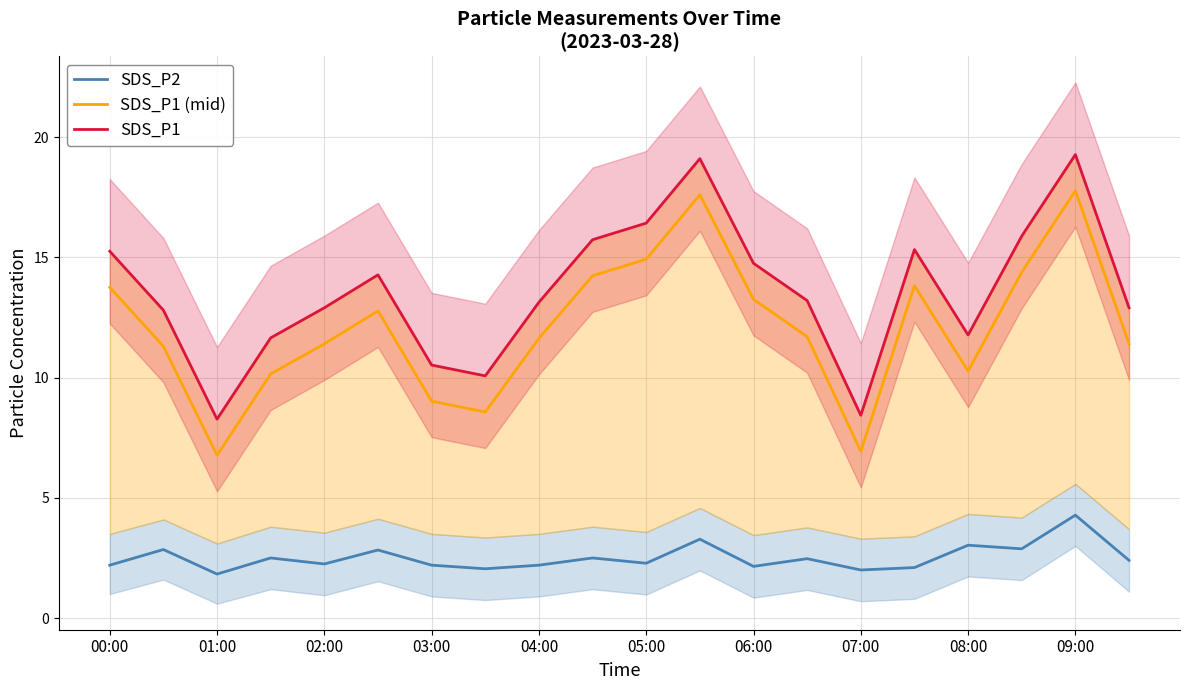

What is the minimum value for SDS_P1 (mid)?

6.8